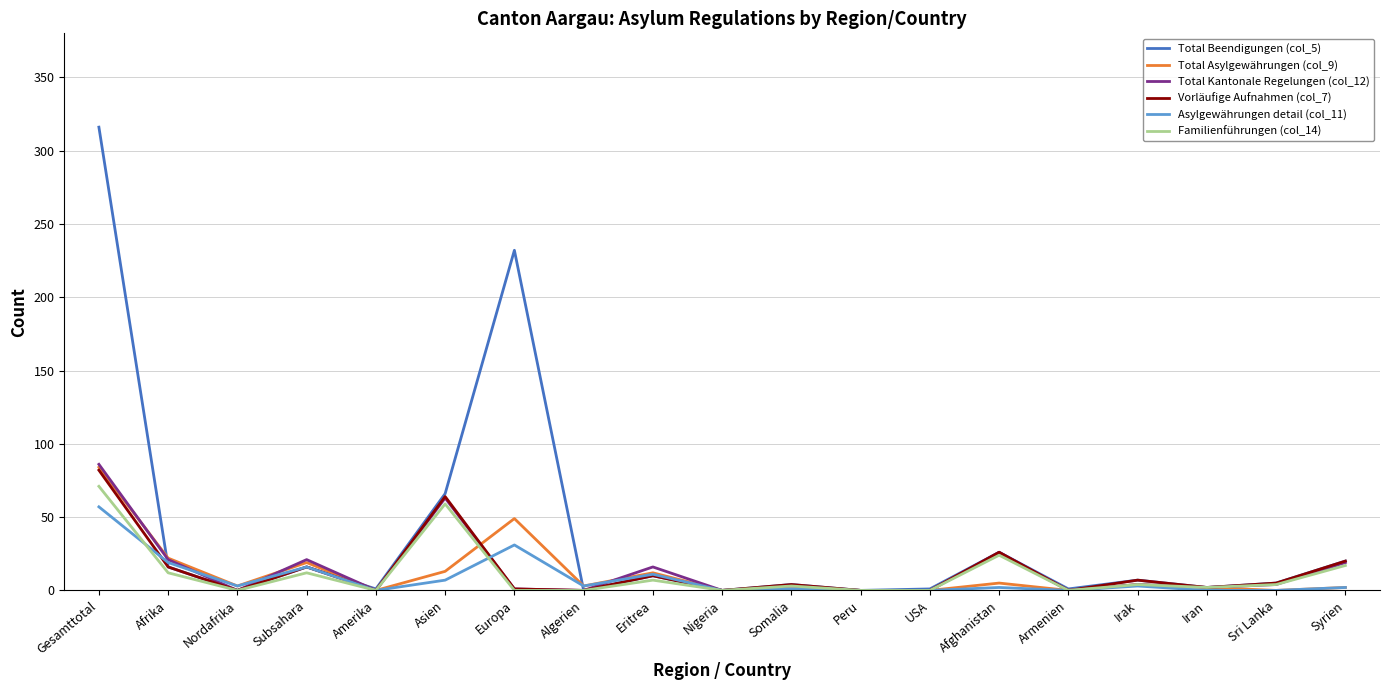

What is the spread (max minus min) of values at Iran?

2